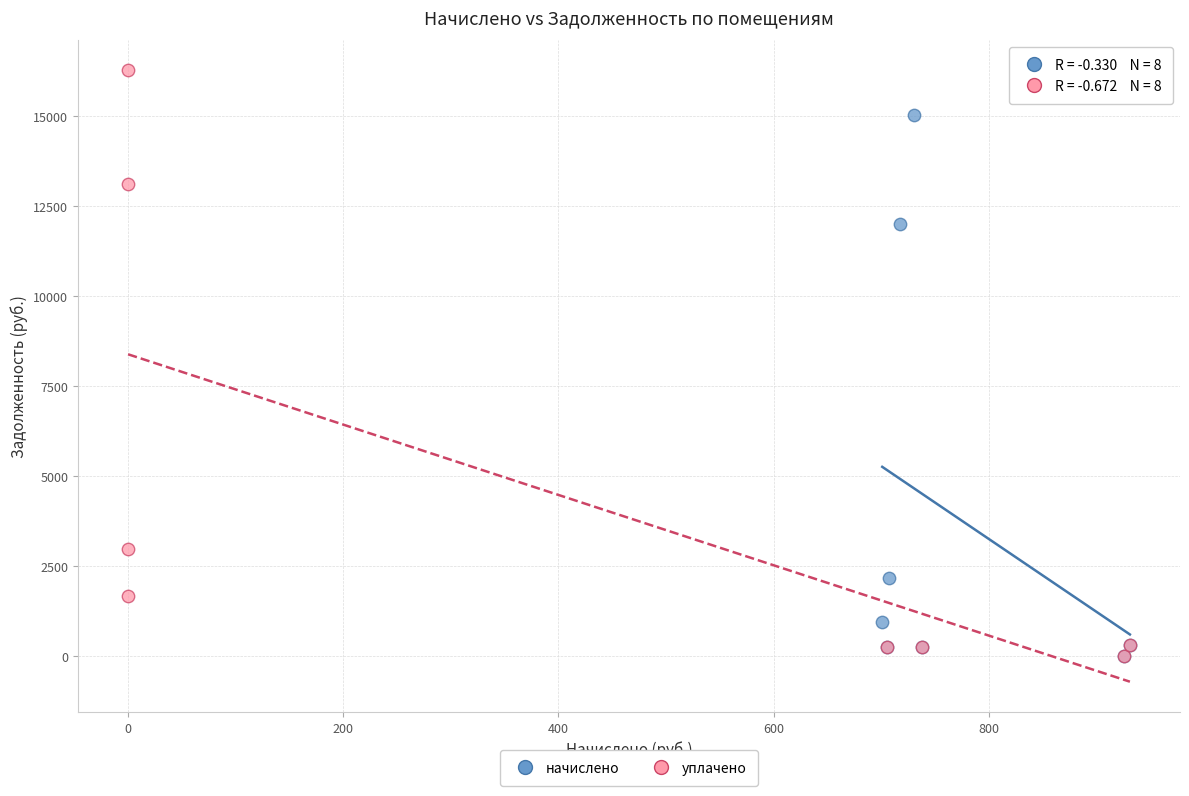

What are all the series names shown in the legend?

начислено, уплачено